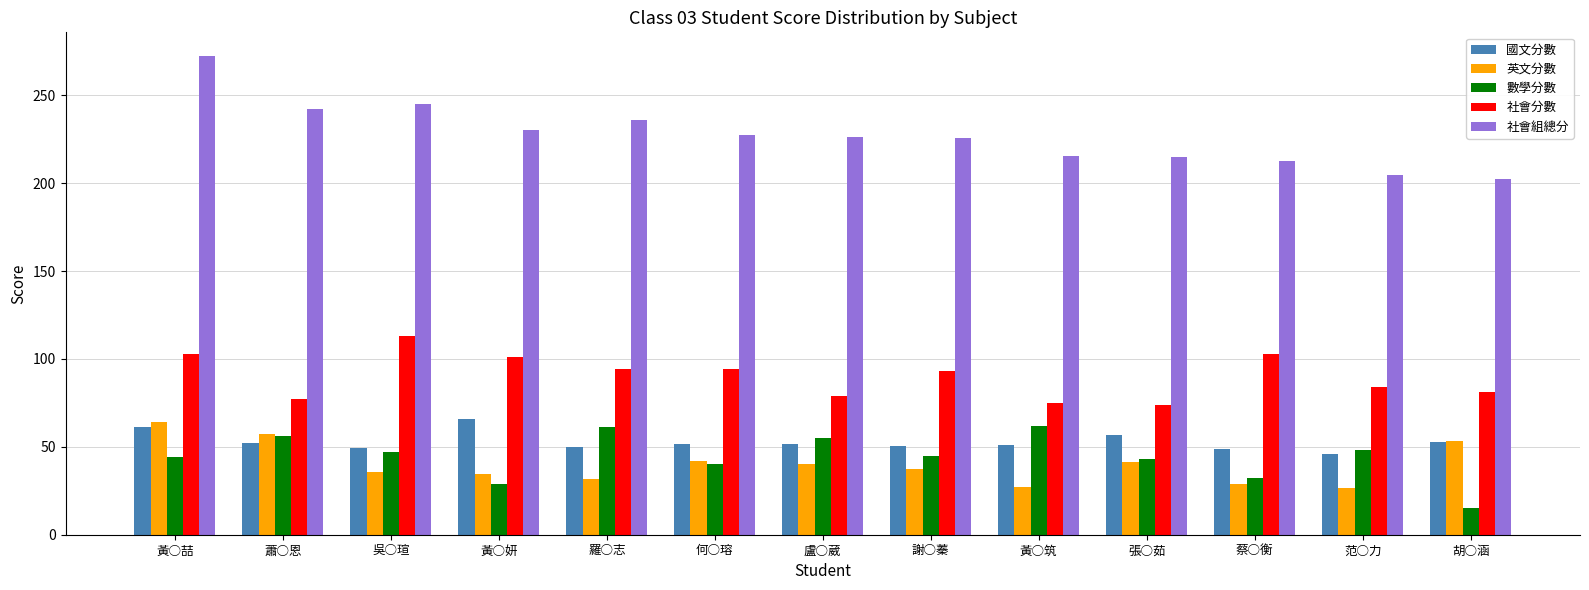

How many bars are there in each group?

5